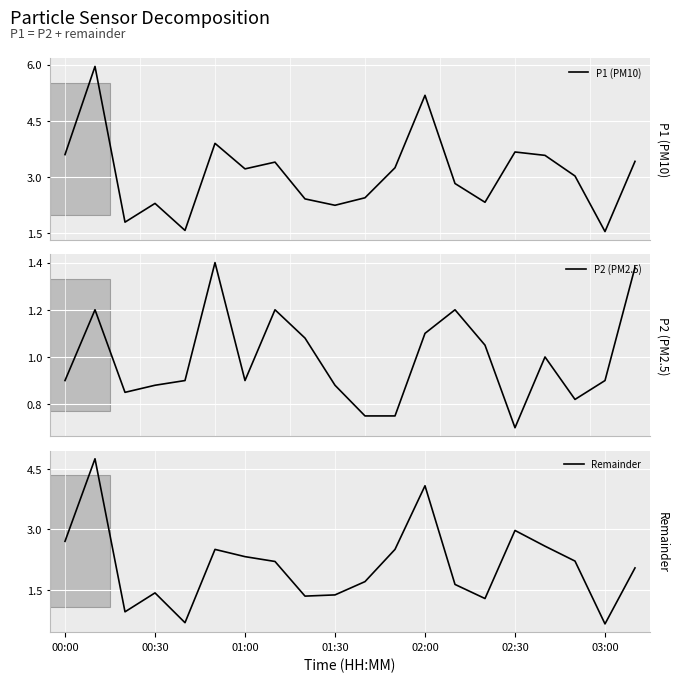

How many lines are shown in the chart?

3